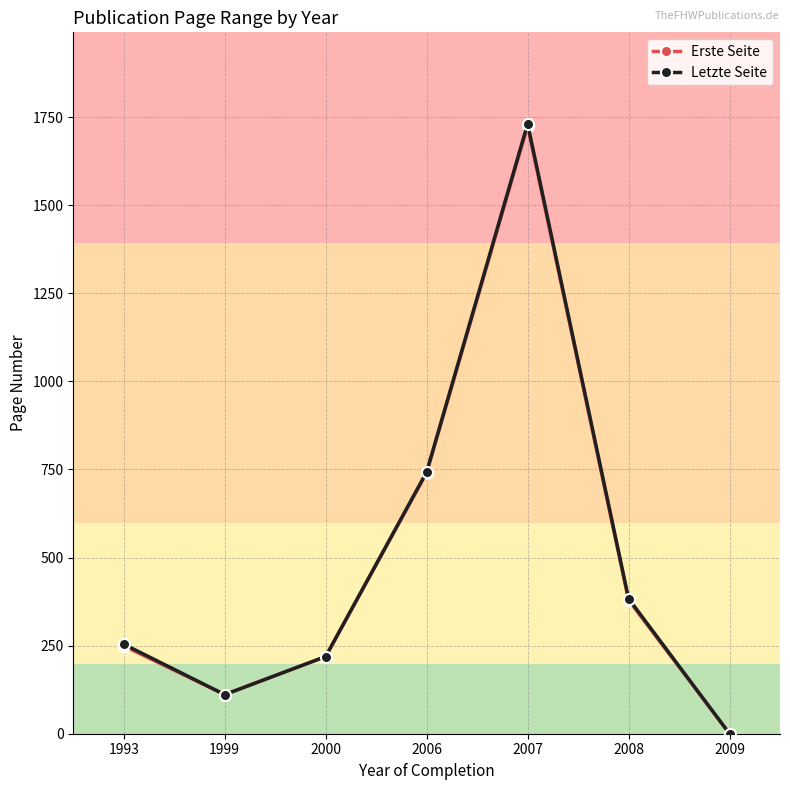

At which category does the chart reach its peak across all series?

2007